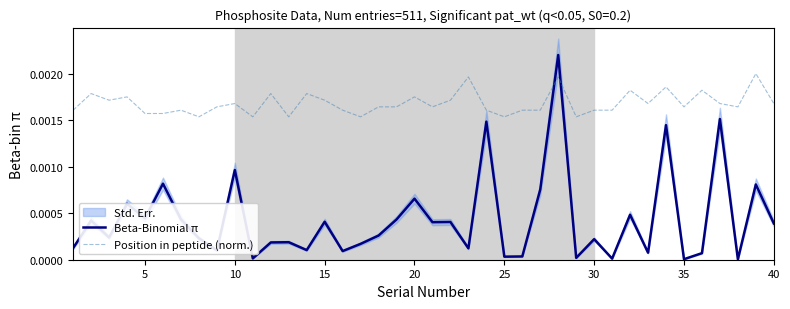

What are all the series names shown in the legend?

Beta-Binomial π, Position in peptide (norm.)